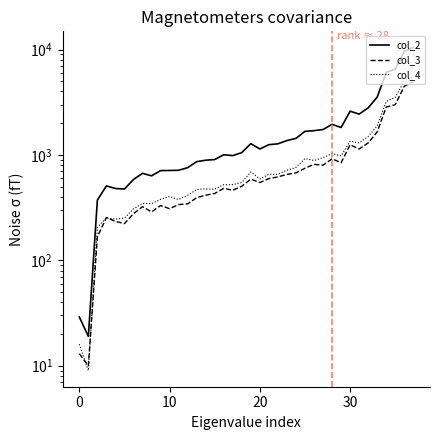

Reading left to right, extract all data points from this chart.

col_2: 29	19	373	508	480	475	585	669	633	710	712	715	757	863	891	904	1004	985	1053	1279	1139	1251	1274	1369	1435	1673	1699	1741	1950	1821	2599	2439	2796	3537	6062	6512	9537	10453
col_3: 13	10	167	255	234	223	277	323	288	331	309	338	343	393	415	431	482	462	505	589	547	596	619	653	675	748	814	799	919	843	1248	1138	1300	1653	2846	2996	4488	4945
col_4: 16	9	206	253	246	252	308	346	345	379	403	377	414	470	476	473	522	523	548	690	592	655	655	716	760	925	885	942	1031	978	1351	1301	1496	1884	3216	3516	5049	5508